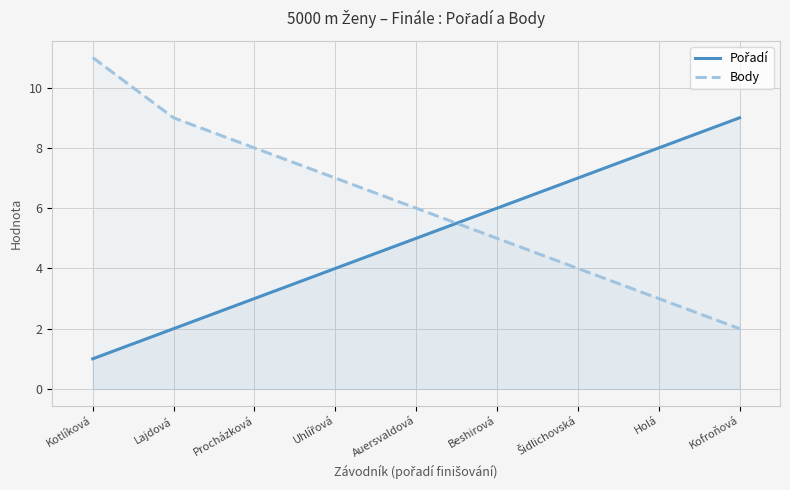

What position from the right is Kotlíková?

9